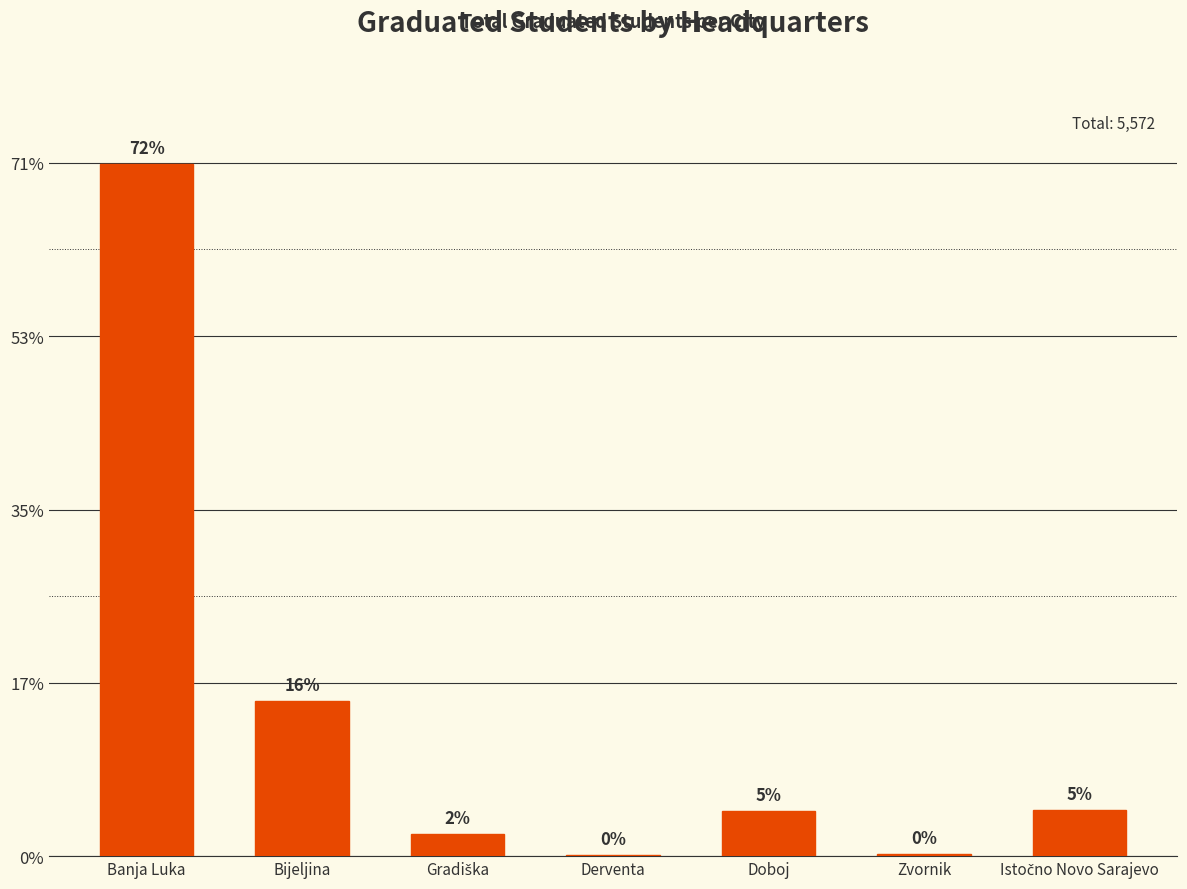

Reading right to left, extract all data points from this chart.

268	14	264	10	127	897	3992